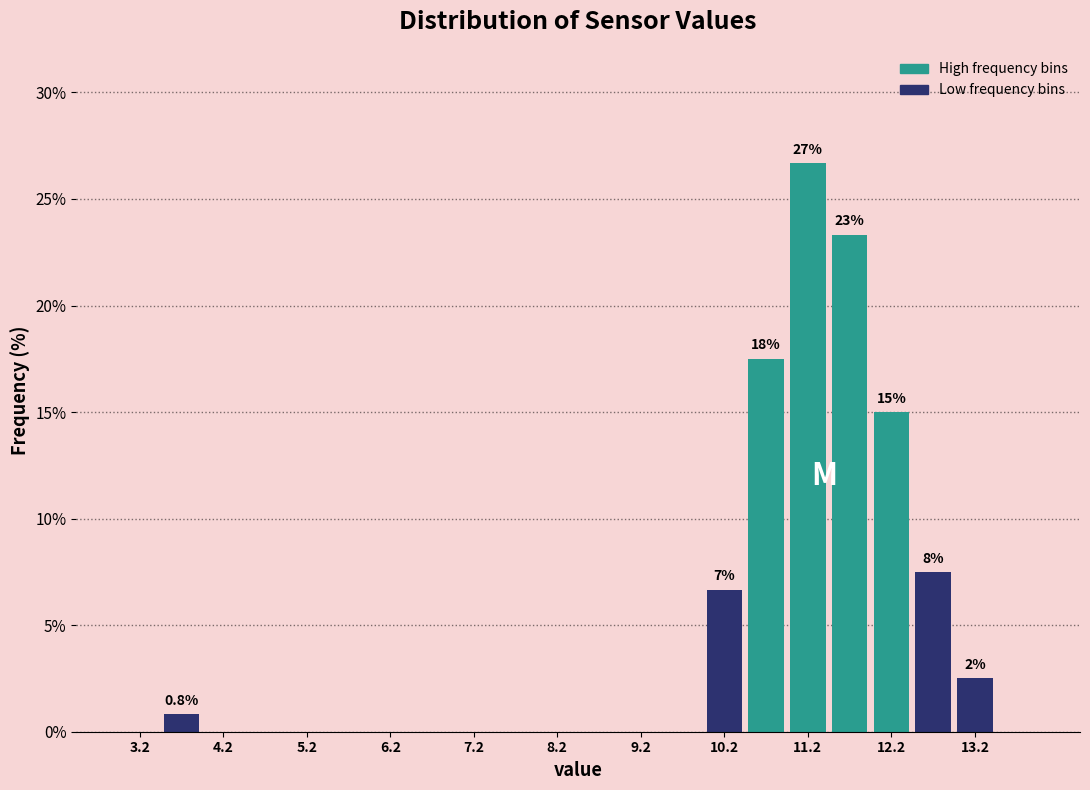

Over which range of the x-axis is the bar tallest?

11.0 to 11.5